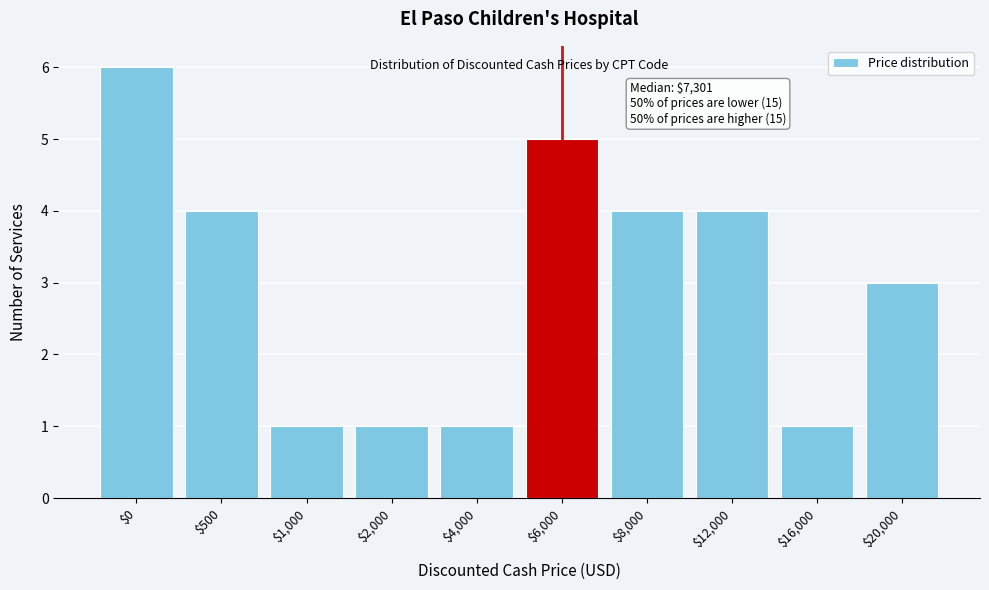

Reading left to right, transcribe all the data shown in this chart.

6	4	1	1	1	5	4	4	1	3